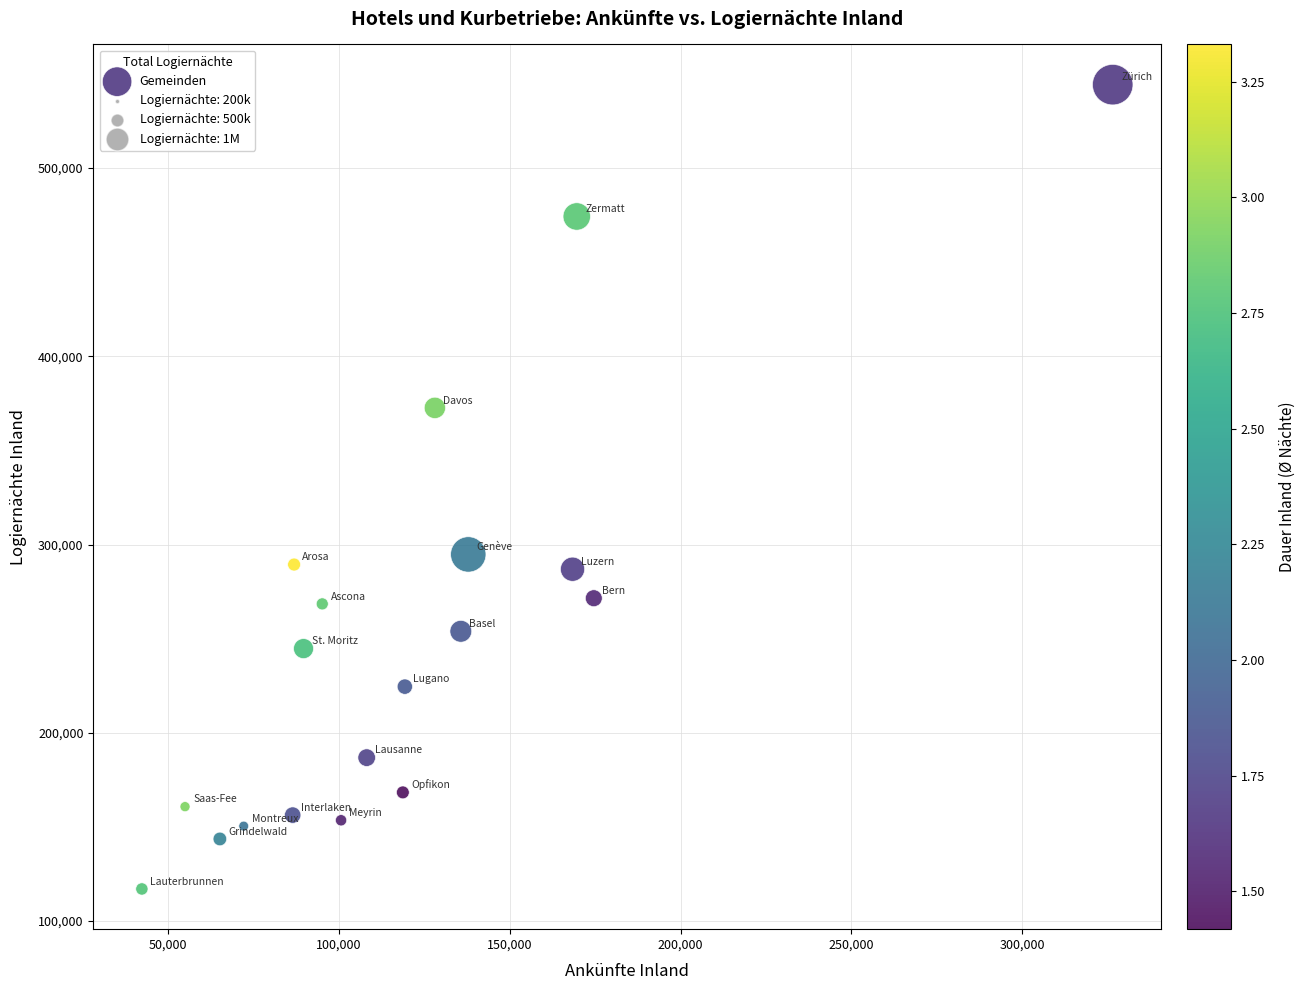

What Y value in the scatter plot is closest to 330671?

294751